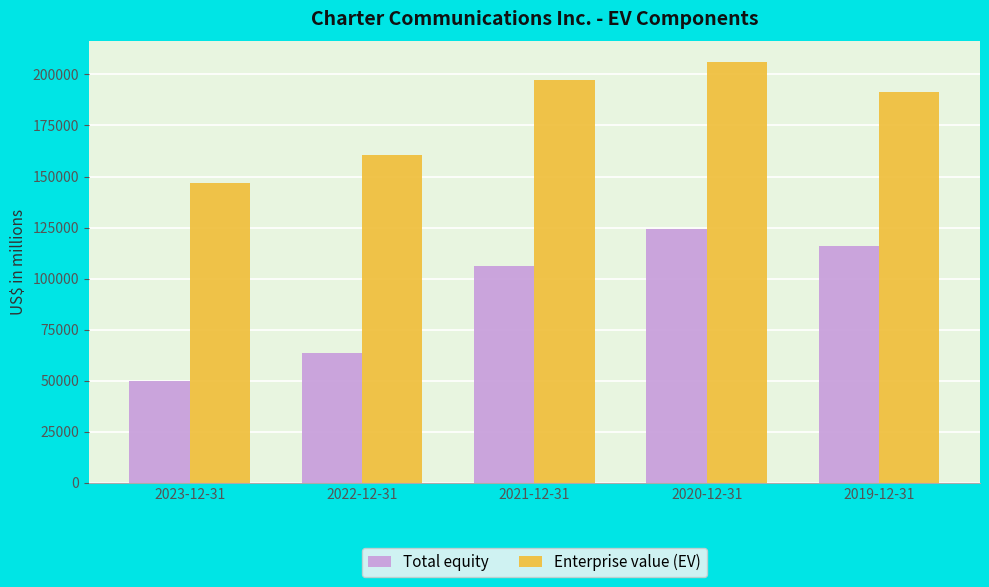

What is the maximum value shown in the chart?

205933